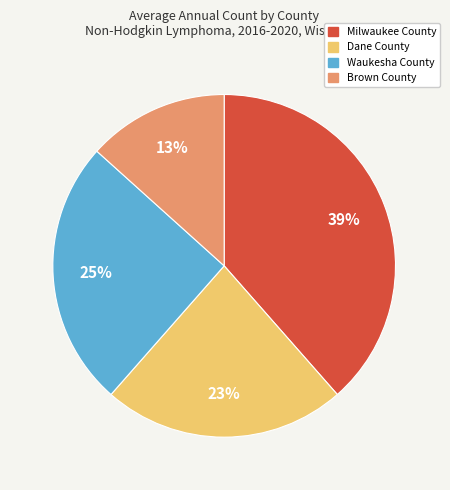

Is there any slice that represents more than half of the pie?

No